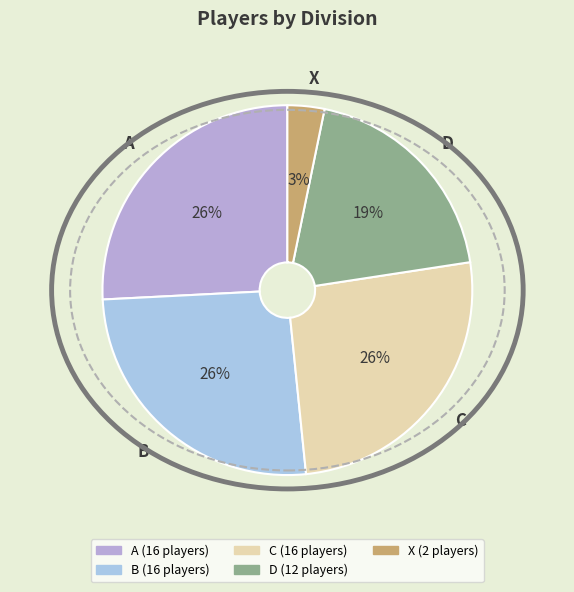

What is the smallest slice in the pie chart?

X